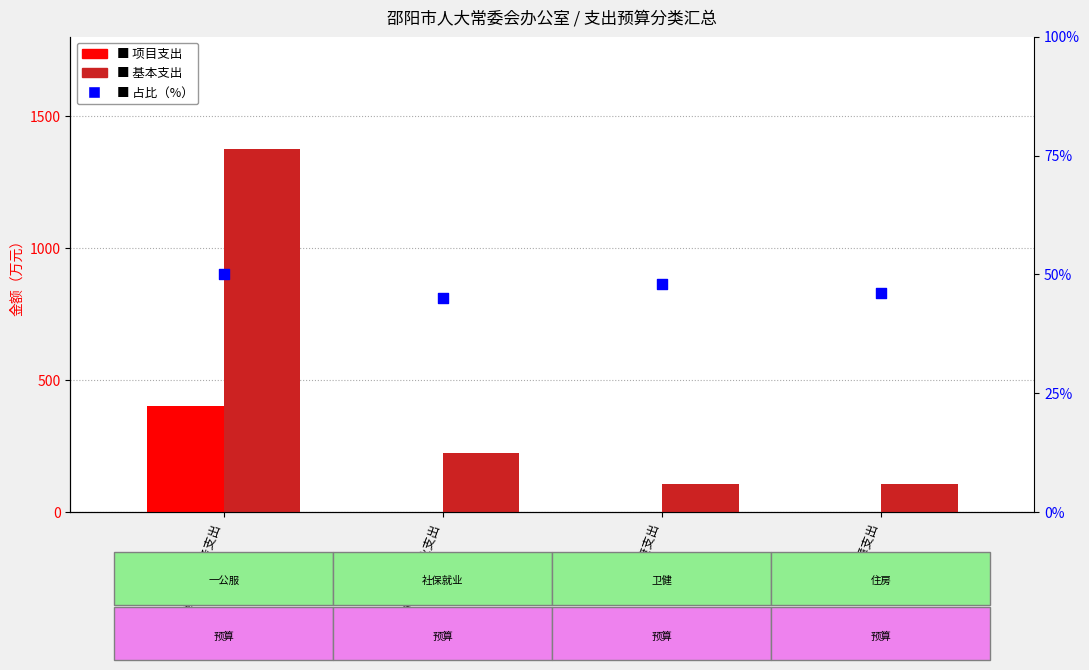

What is the total value across all series at 社会保障和就业支出?

269.1